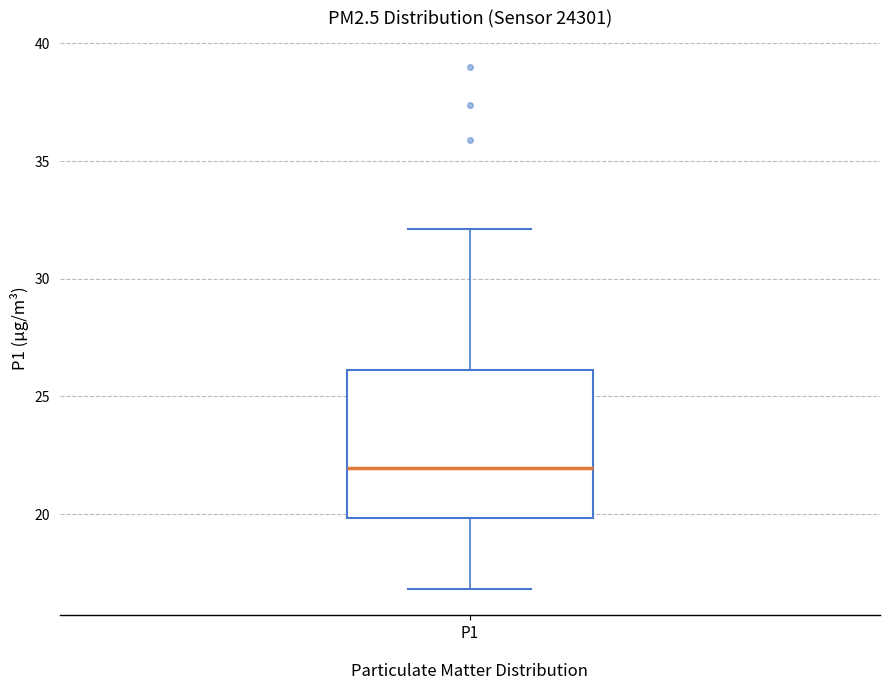

Transcribe this box plot: give where the median line is, the range the box spans, and where the two whiskers end, as read against the y-axis. The values are not printed on the chart, so give them approximately, as read against the axis.

median 22, box 20 to 26, whiskers 17 to 32